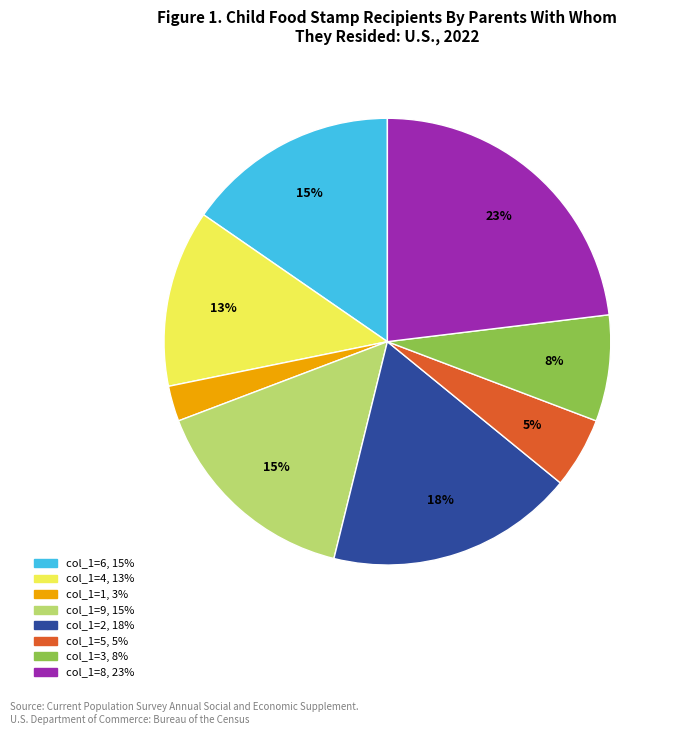

Is there a majority slice in this chart?

No